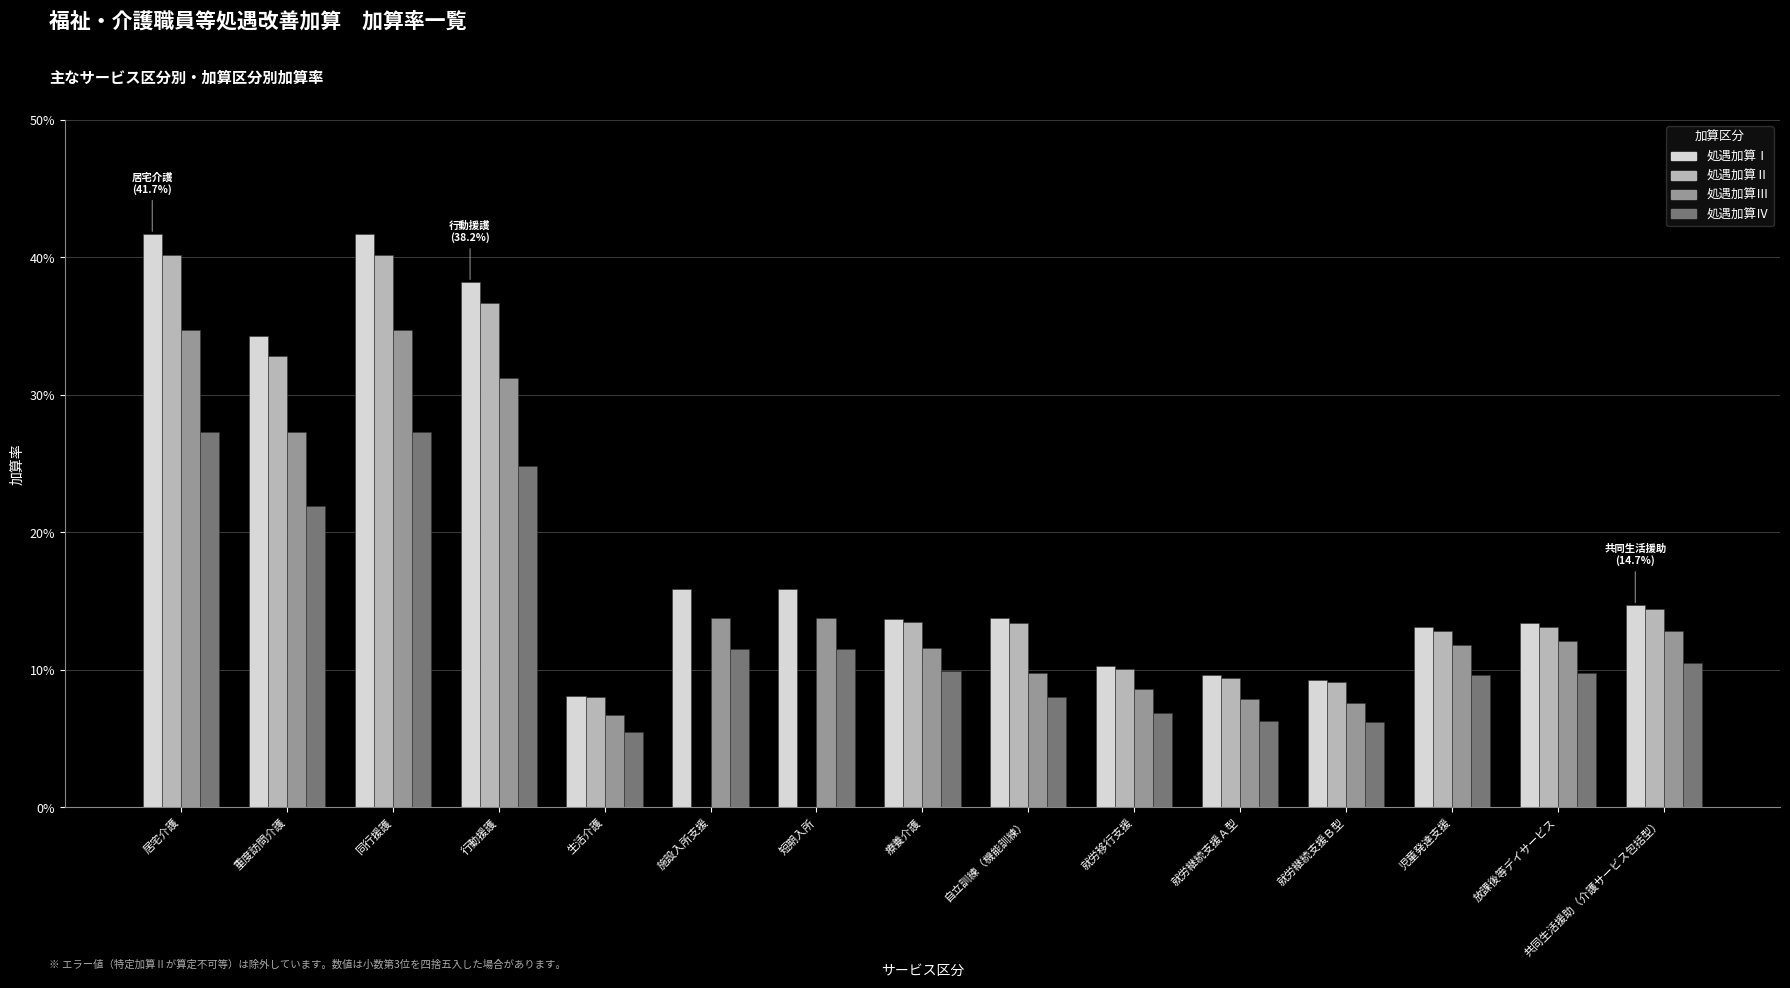

Between 施設入所支援 and 短期入所, which is larger?

施設入所支援